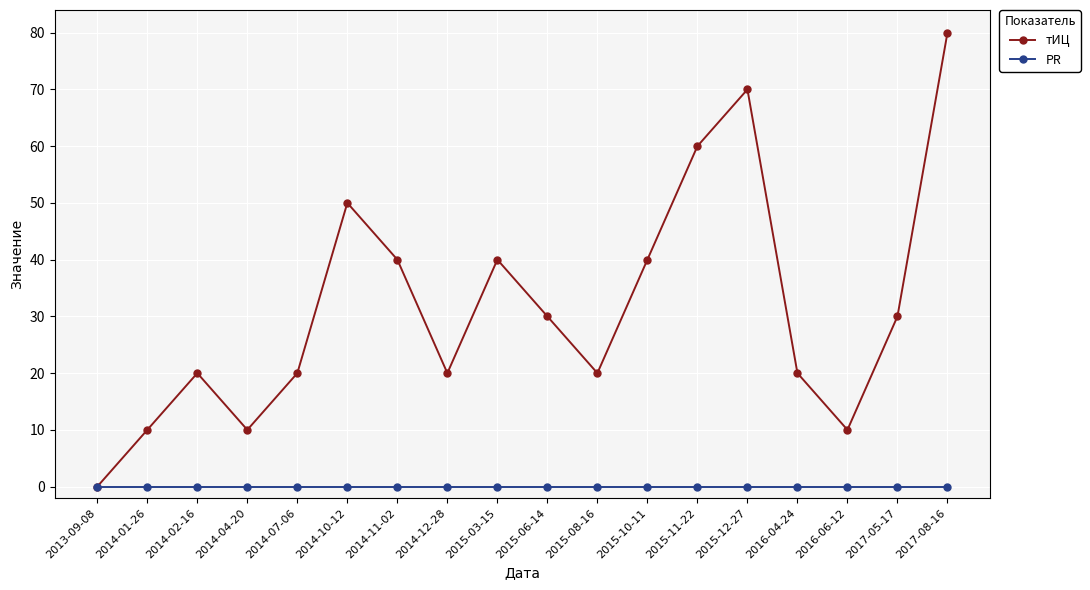

What is the approximate value of тИЦ at 2016-04-24?

20